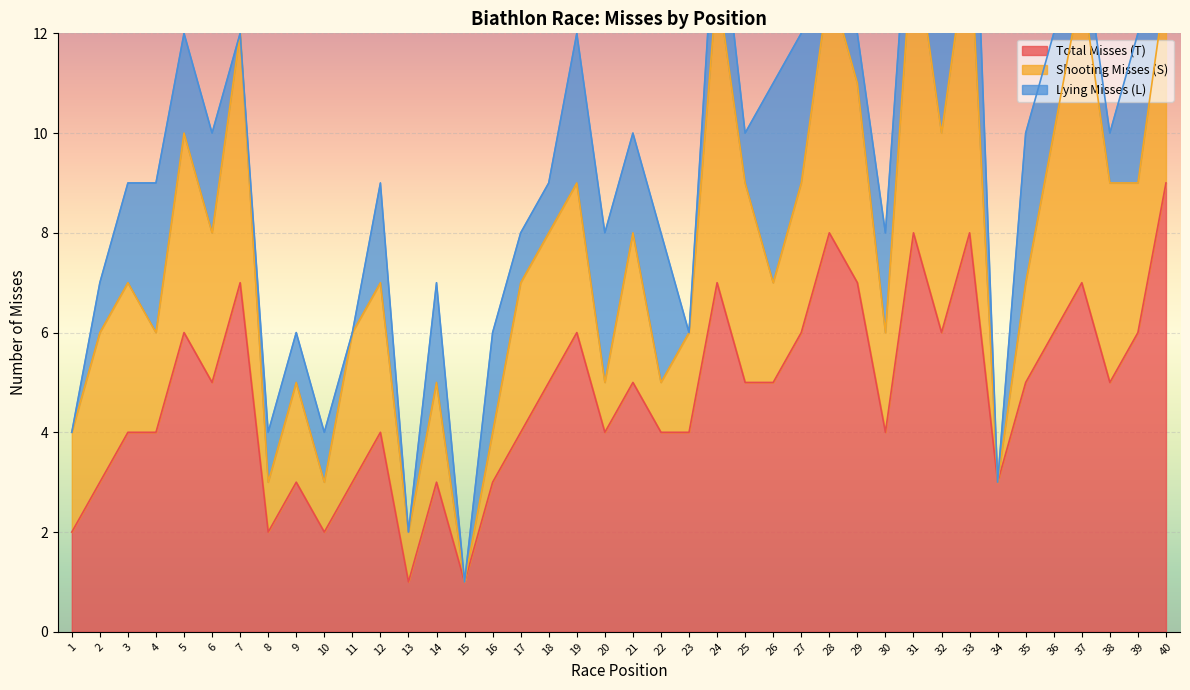

How many values in the Lying Misses (L) series exceed 2?

12